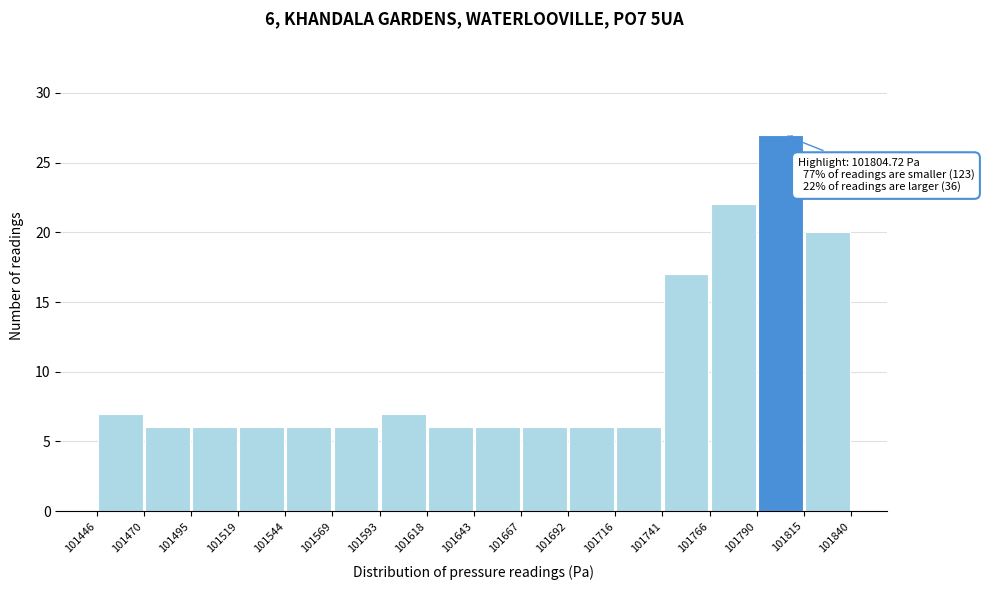

Which range on the x-axis has the tallest bar?

101790 to 101815